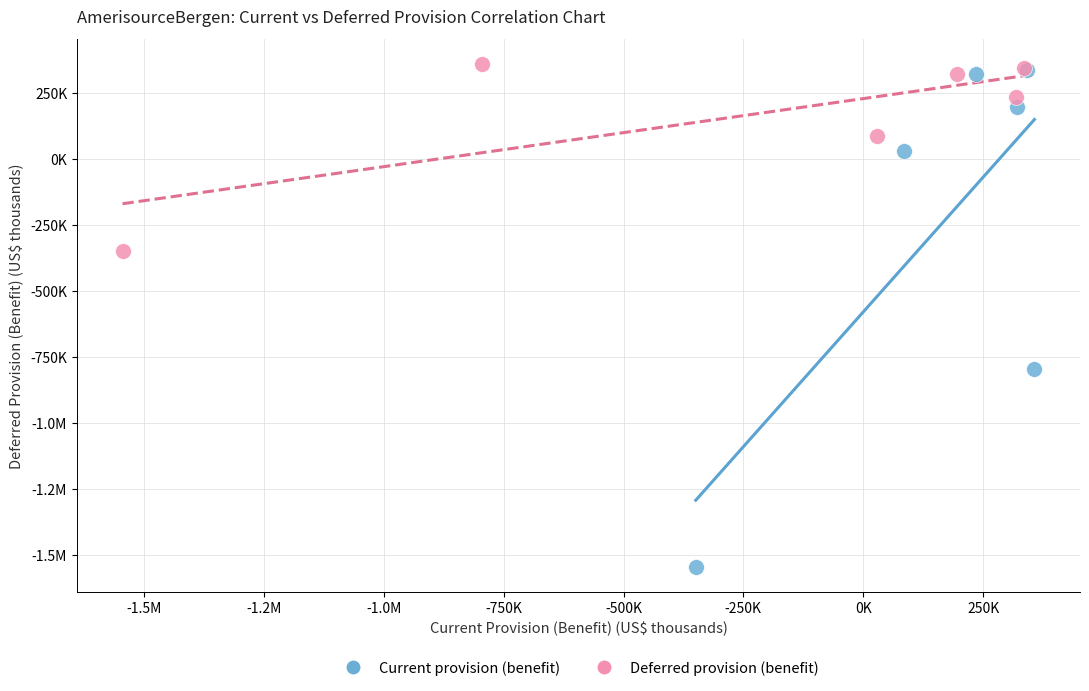

What are all the series names shown in the legend?

Current provision (benefit), Deferred provision (benefit)